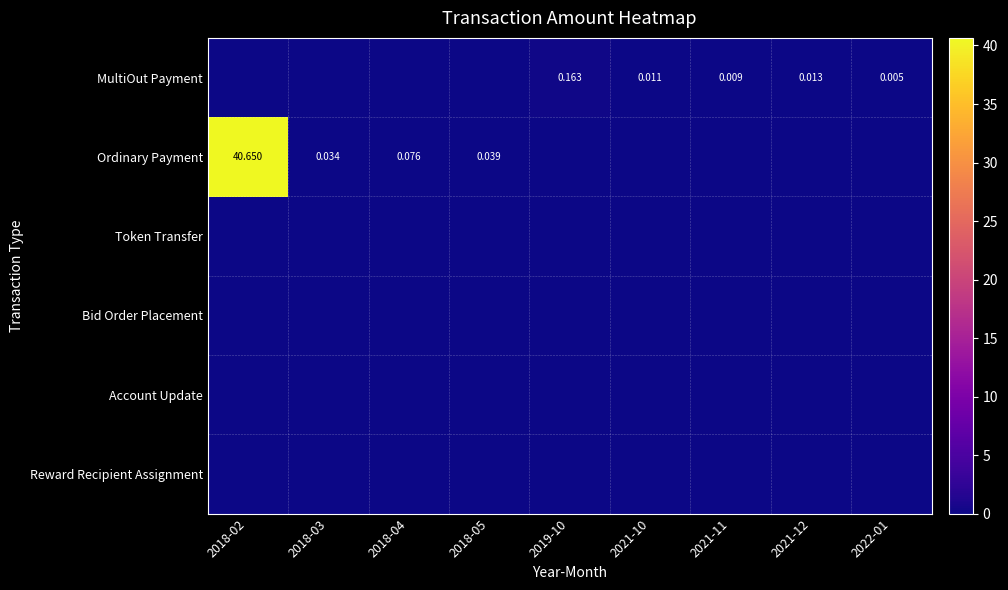

At which category does the chart reach its minimum across all series?

2018-02